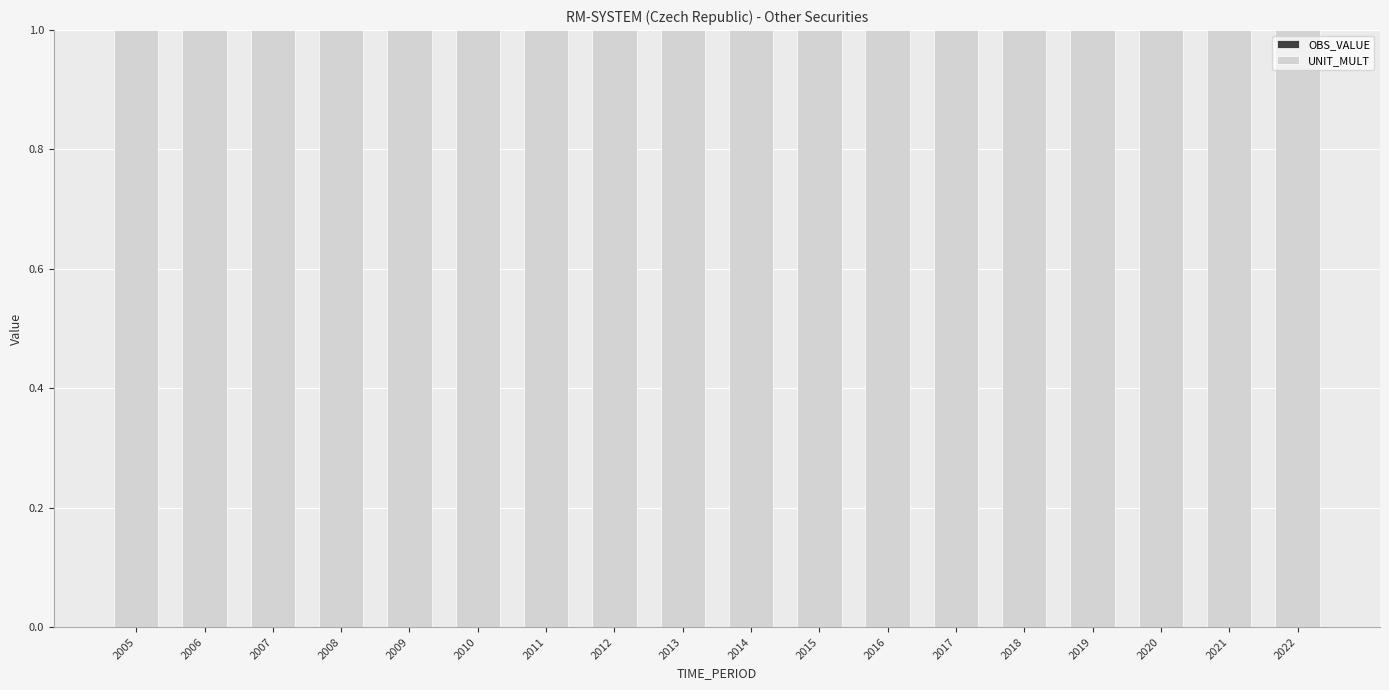

Reading right to left, extract all data points from this chart.

OBS_VALUE: 0	0	0	0	0	0	0	0	0	0	0	0	0	0	0	0	0	0
UNIT_MULT: 1	1	1	1	1	1	1	1	1	1	1	1	1	1	1	1	1	1